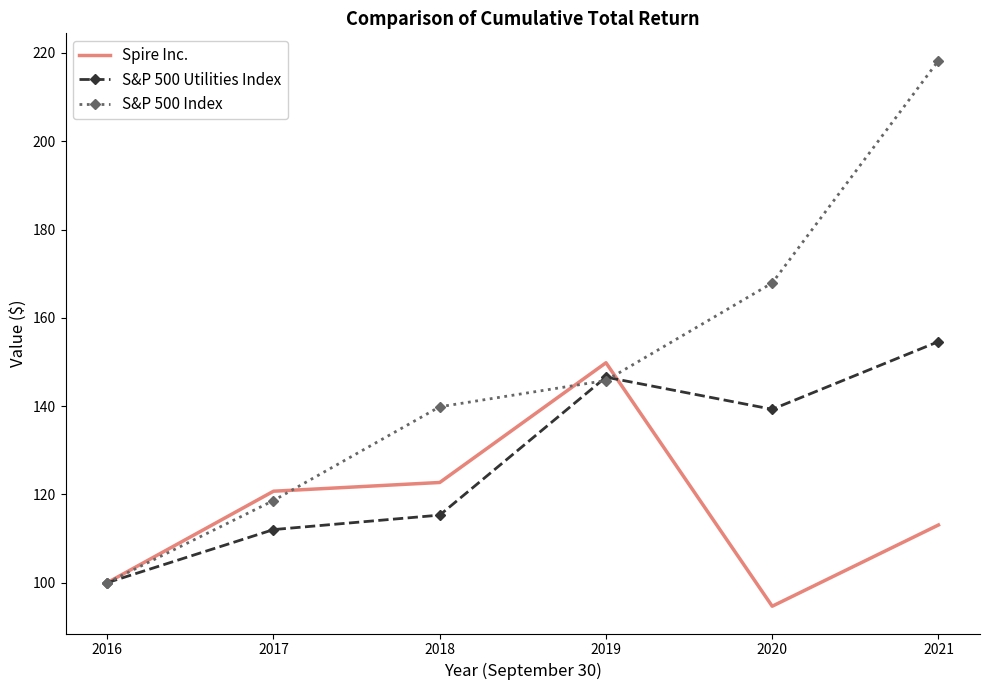

Is the value of Spire Inc. at 2016 greater than the value of S&P 500 Utilities Index at 2021?

No